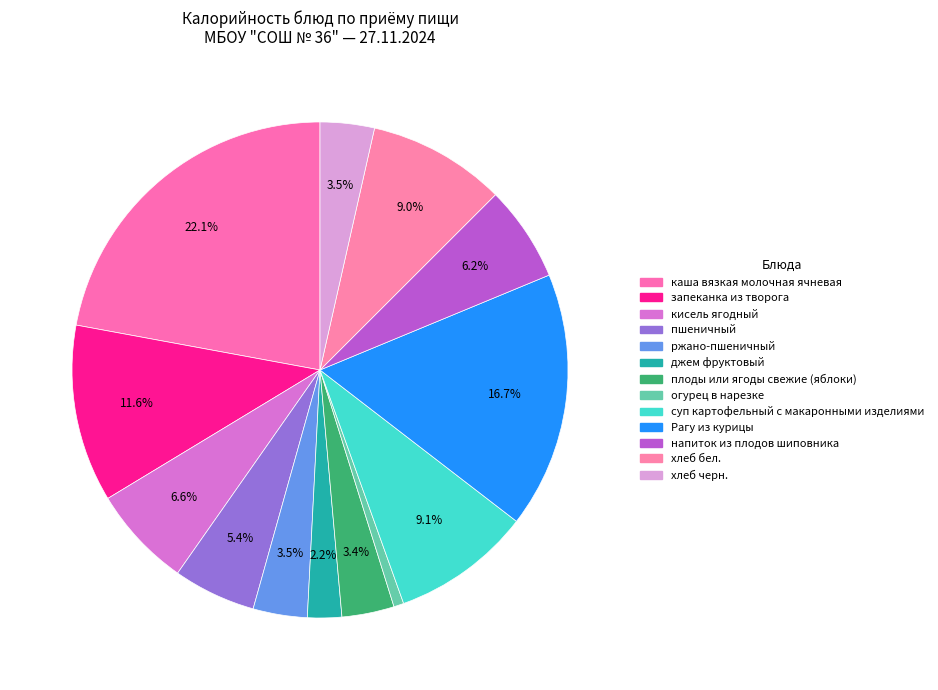

Count the number of slices in the pie.

13